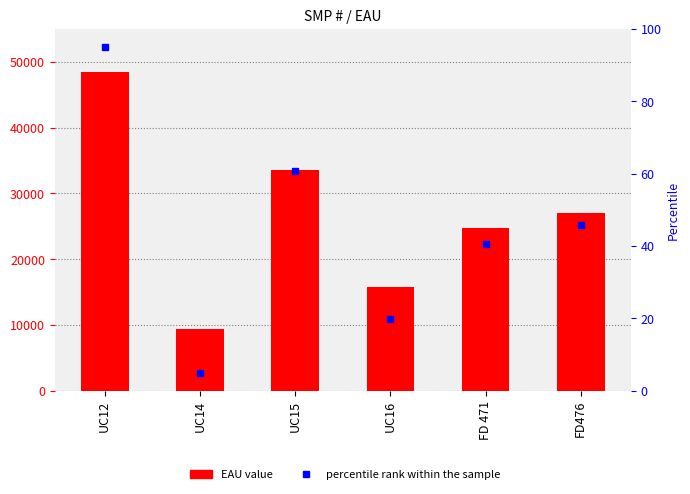

What is the approximate value of EAU at FD476?

27079.0